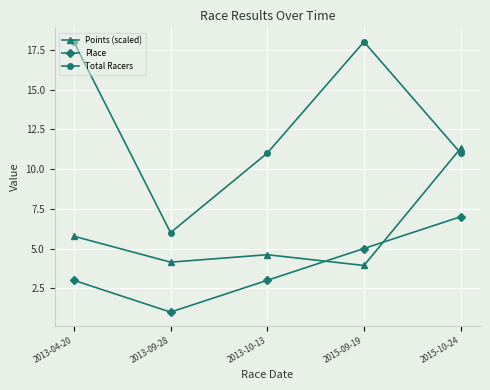

True or false: Place and Points (scaled) intersect in this chart.

True